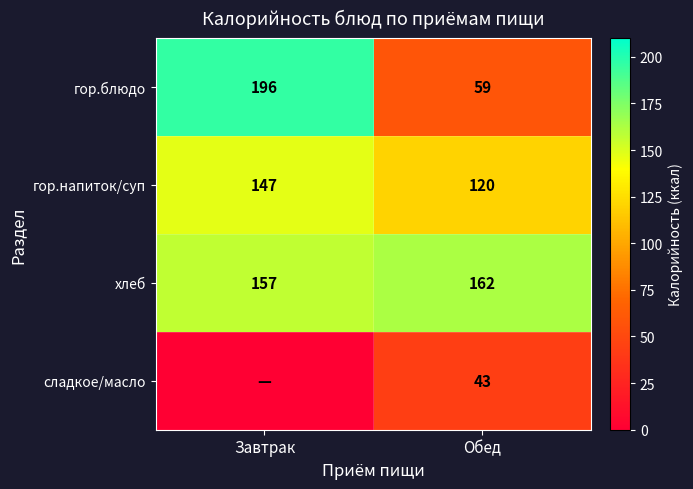

At which category does the chart reach its minimum across all series?

Завтрак